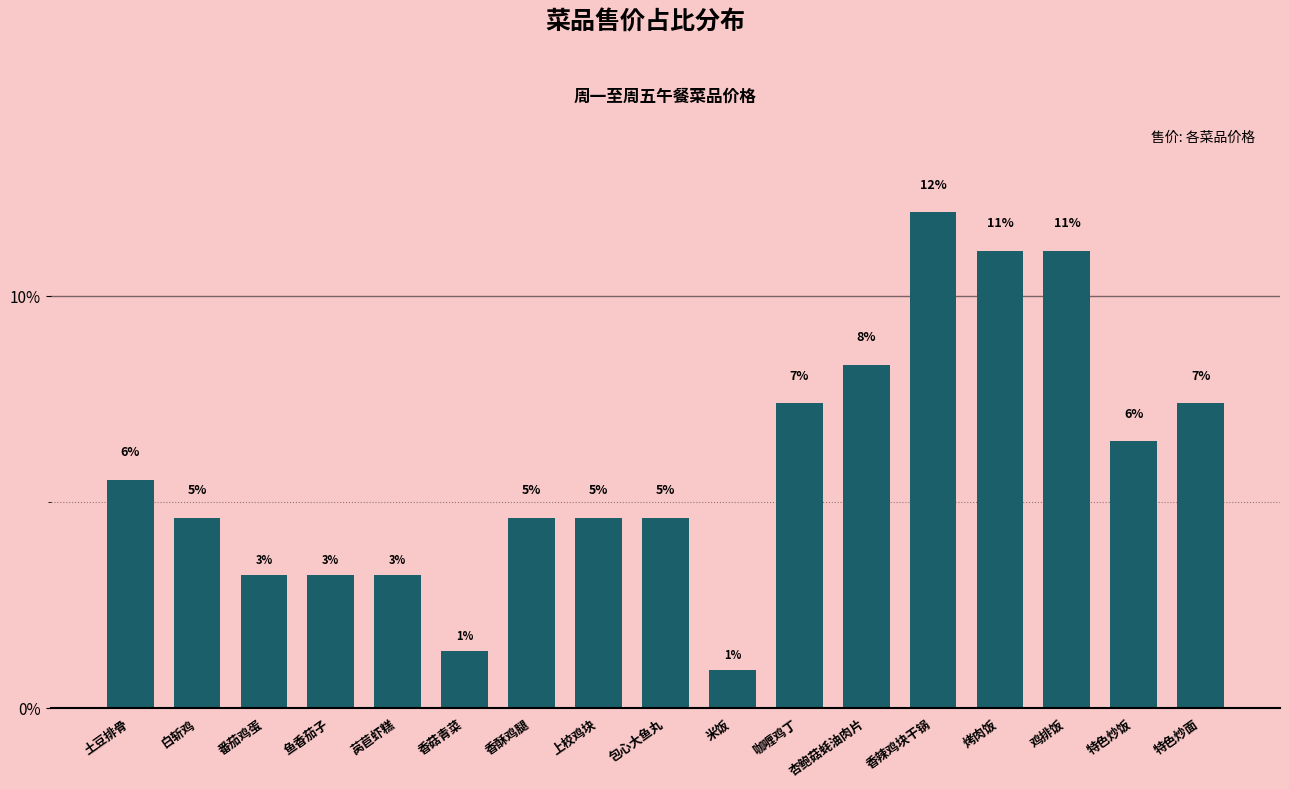

Reading left to right, list all the values displayed in this chart.

5.6	4.6	3.2	3.2	3.2	1.4	4.6	4.6	4.6	0.9	7.4	8.3	12.0	11.1	11.1	6.5	7.4